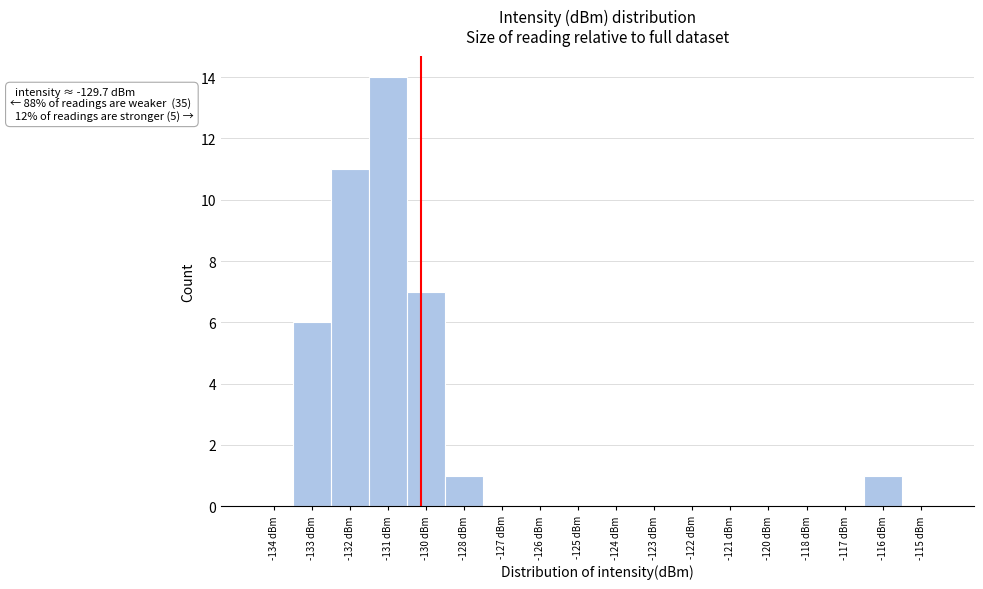

Reading right to left, extract all data points from this chart.

-115 dBm=0	-116 dBm=1	-117 dBm=0	-118 dBm=0	-120 dBm=0	-121 dBm=0	-122 dBm=0	-123 dBm=0	-124 dBm=0	-125 dBm=0	-126 dBm=0	-127 dBm=0	-128 dBm=1	-130 dBm=7	-131 dBm=14	-132 dBm=11	-133 dBm=6	-134 dBm=0